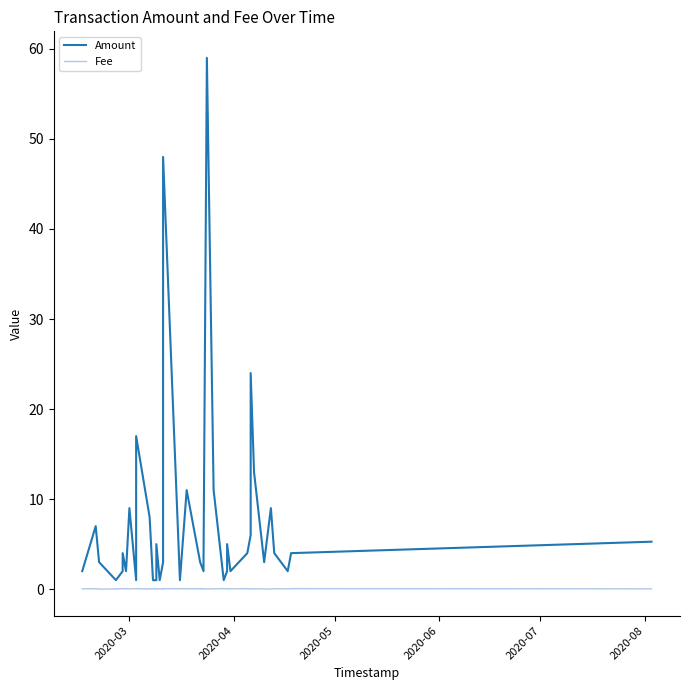

True or false: Amount and Fee cross at least once.

False